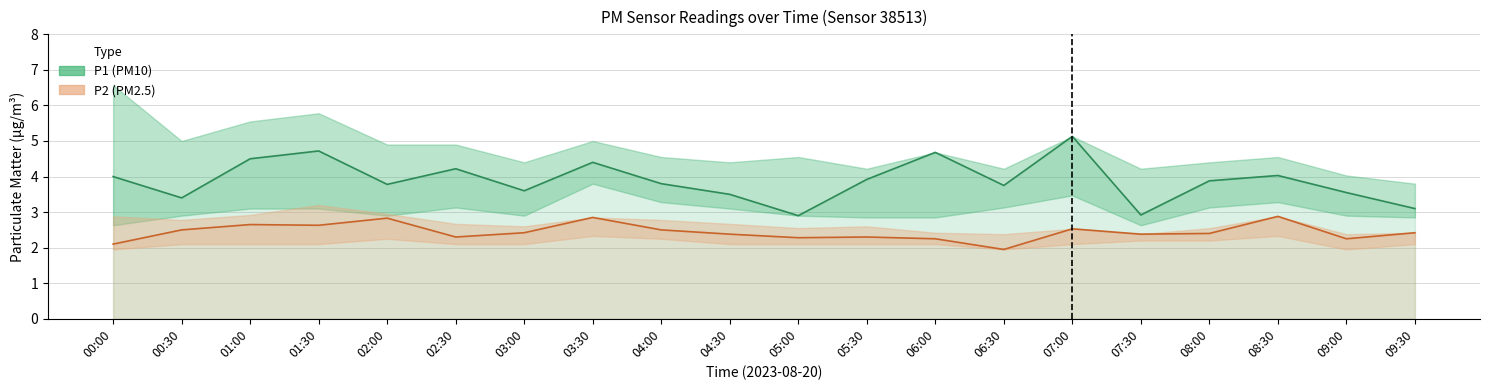

True or false: P2 (PM2.5) and P1 (PM10) cross at least once.

False